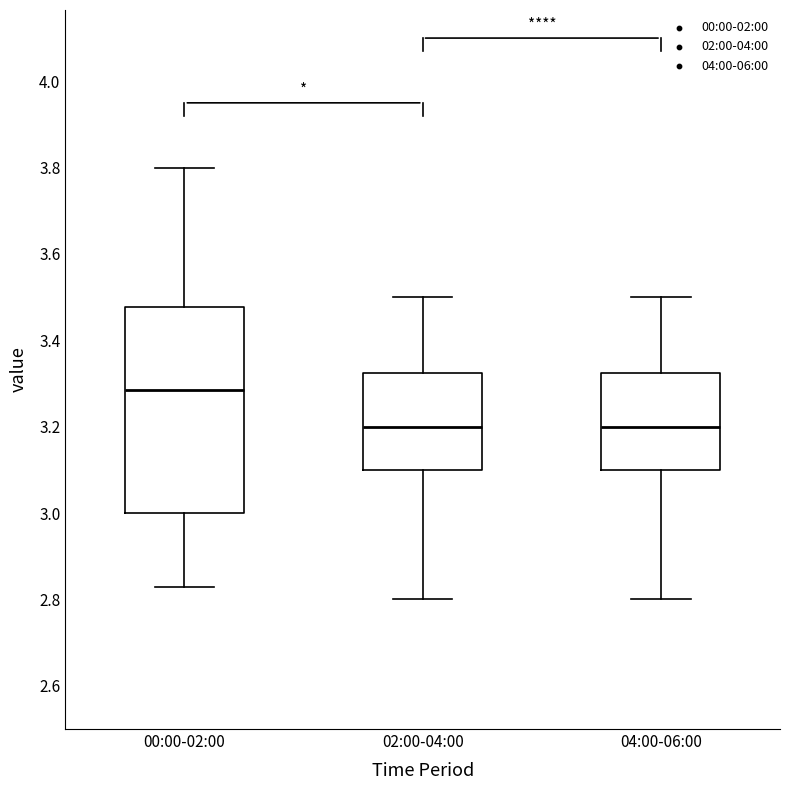

Where does the median line of the box for 02:00-04:00 sit on the y-axis? The values are not printed on the chart, so give them approximately, as read against the axis.

3.20